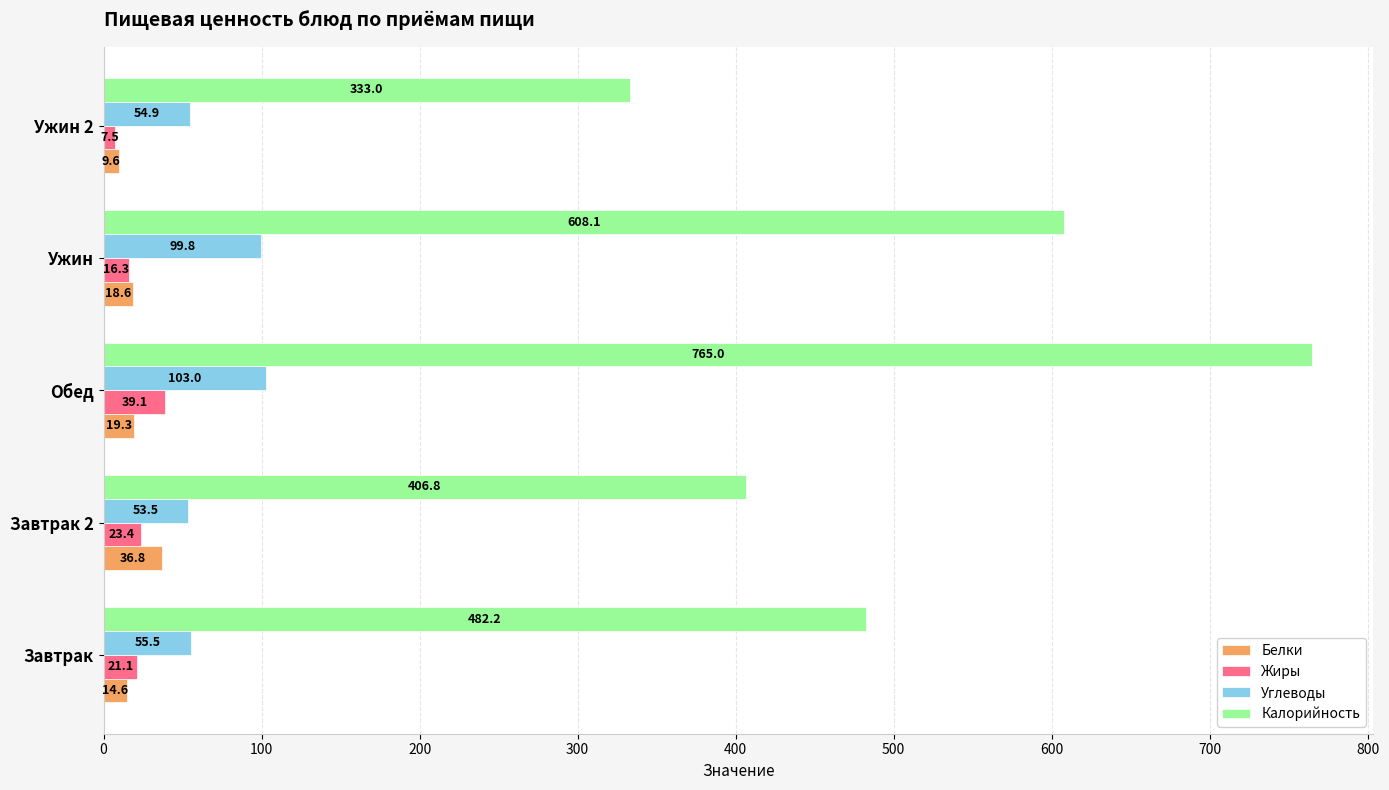

True or false: Белки has a value of 18.6 at Ужин.

True